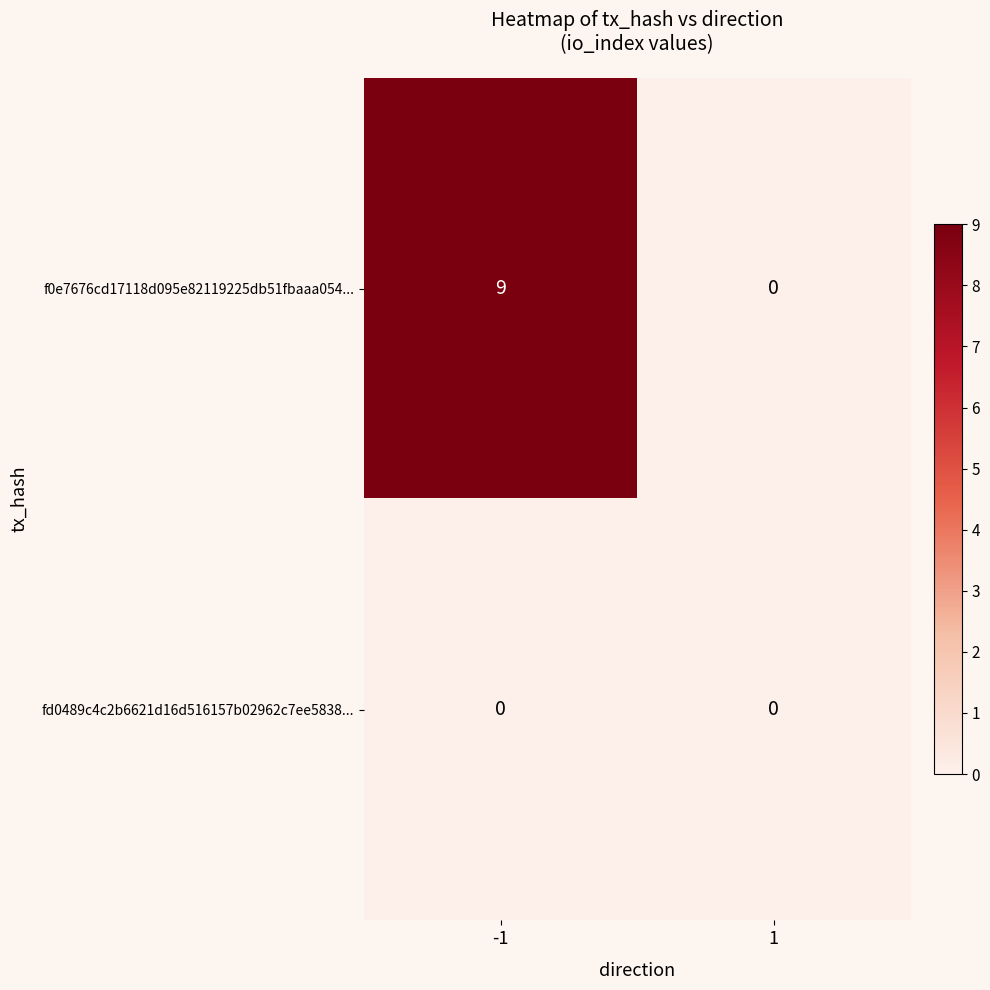

Which series has the largest total across all categories?

f0e7676cd17118d095e82119225db51fbaaa054...